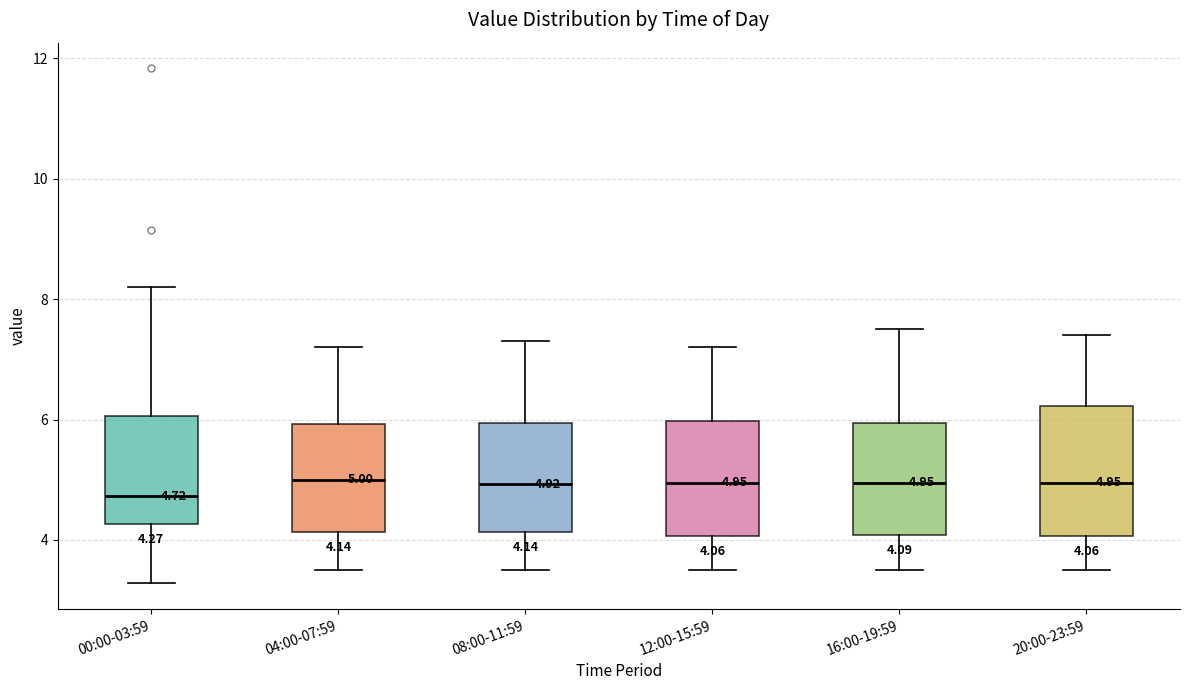

Comparing the boxes themselves (not the whiskers), which one is the tallest?

20:00-23:59